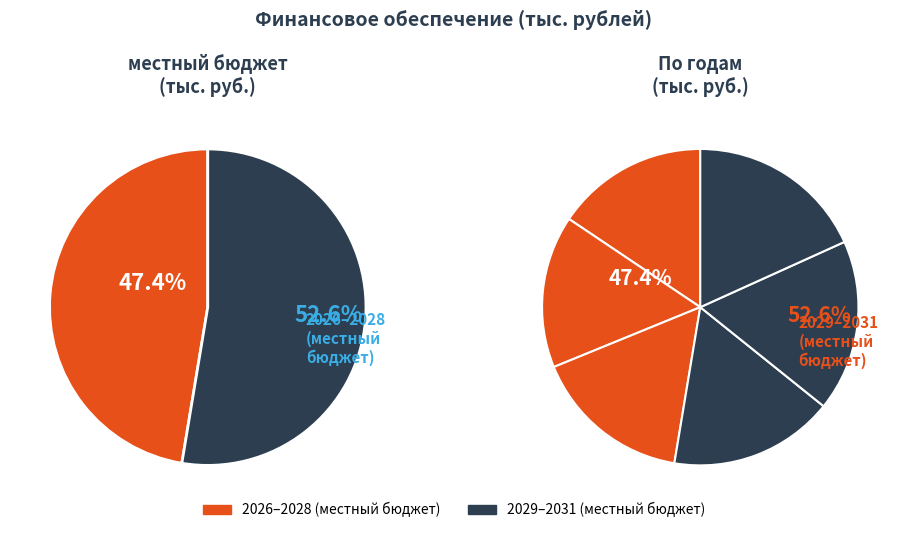

What is the smallest slice in the pie chart?

2026